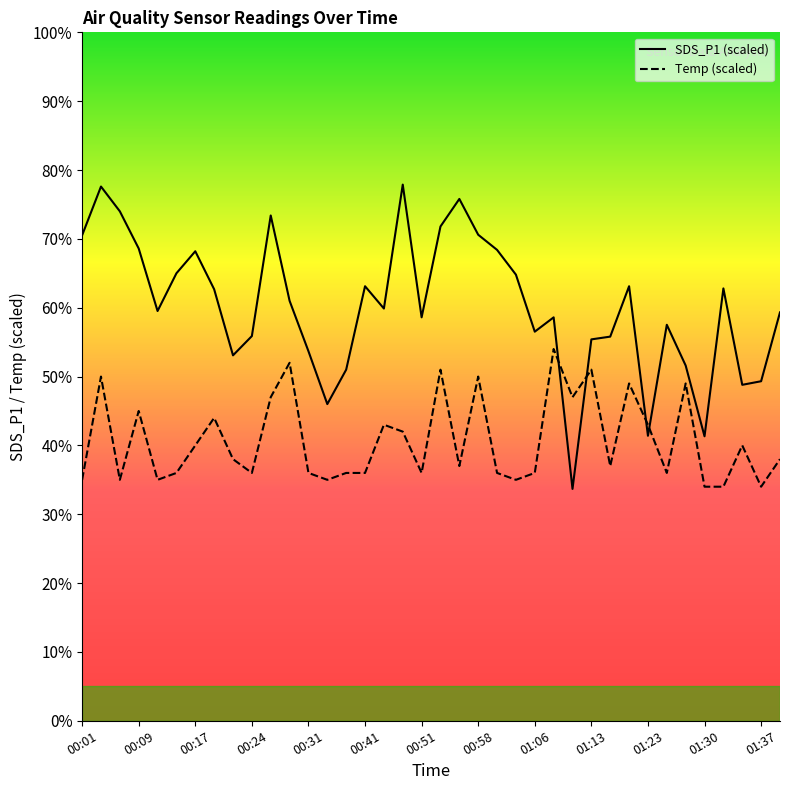

True or false: Temp has a value of 53.3 at 14.

False